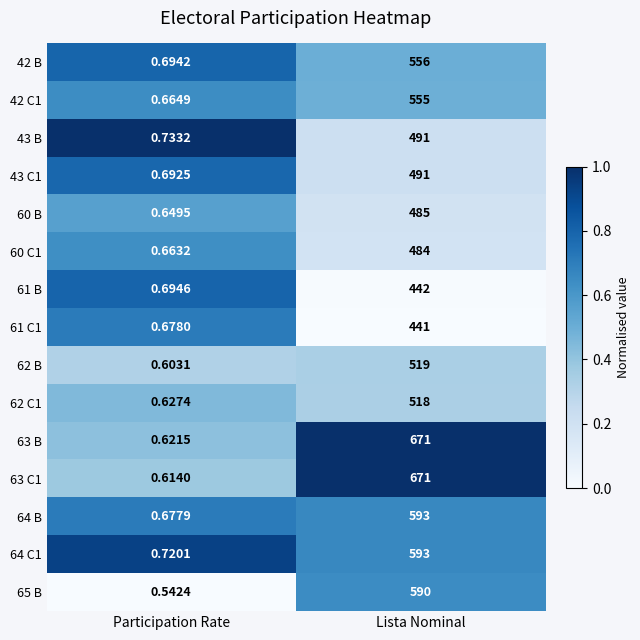

At which label does 64 B reach its peak?

Lista Nominal